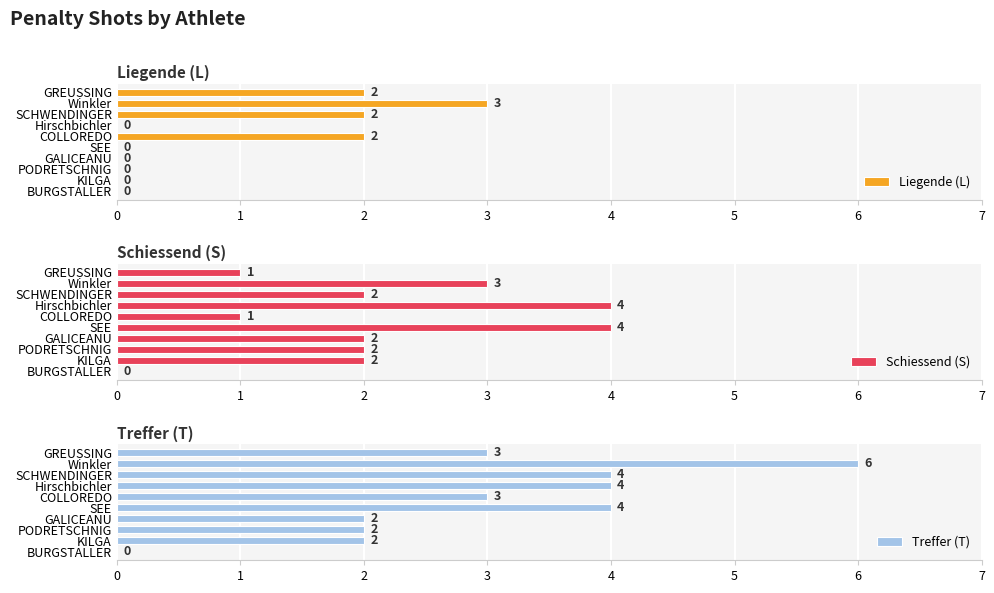

List the series in order of their overall mean, lowest first.

Liegende (L), Schiessend (S), Treffer (T)